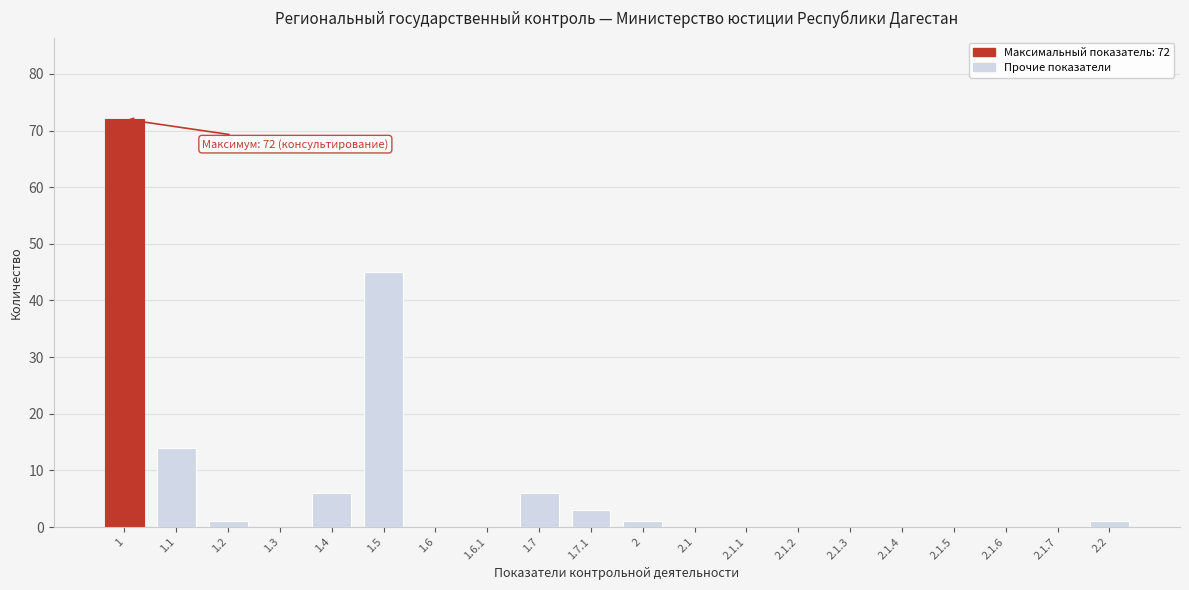

Reading left to right, transcribe all the data shown in this chart.

1=72	1.1=14	1.2=1	1.3=0	1.4=6	1.5=45	1.6=0	1.6.1=0	1.7=6	1.7.1=3	2=1	2.1=0	2.1.1=0	2.1.2=0	2.1.3=0	2.1.4=0	2.1.5=0	2.1.6=0	2.1.7=0	2.2=1